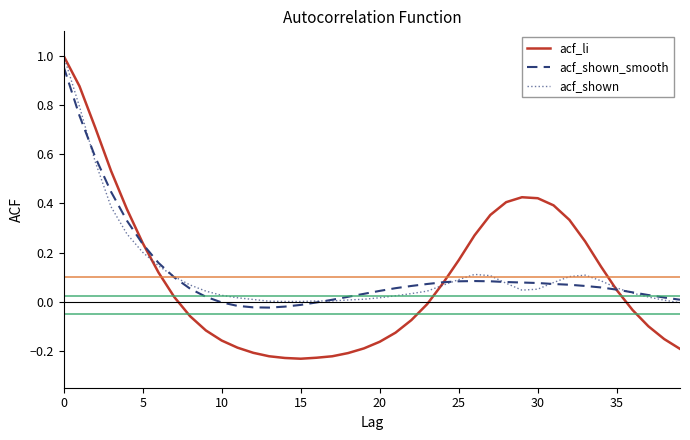

In acf_shown_smooth, how many points are lower than both neighbors (excluding endpoints)?

1